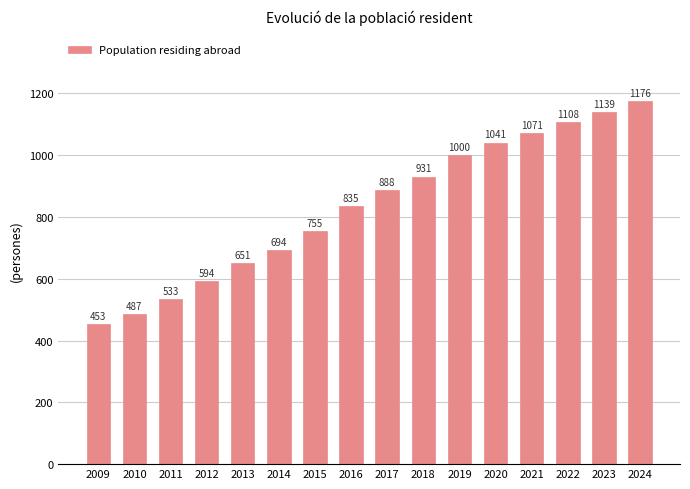

How many data points does each series have?

16